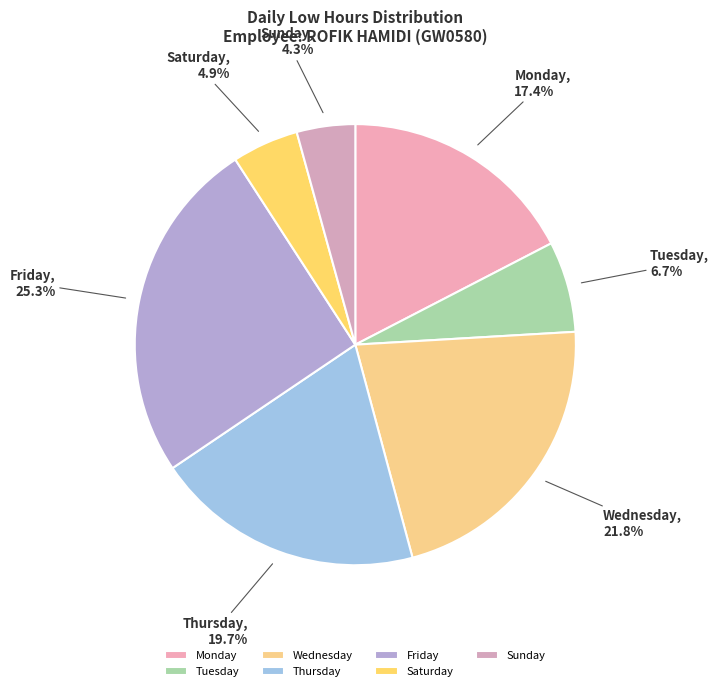

What is the smallest slice in the pie chart?

Sunday